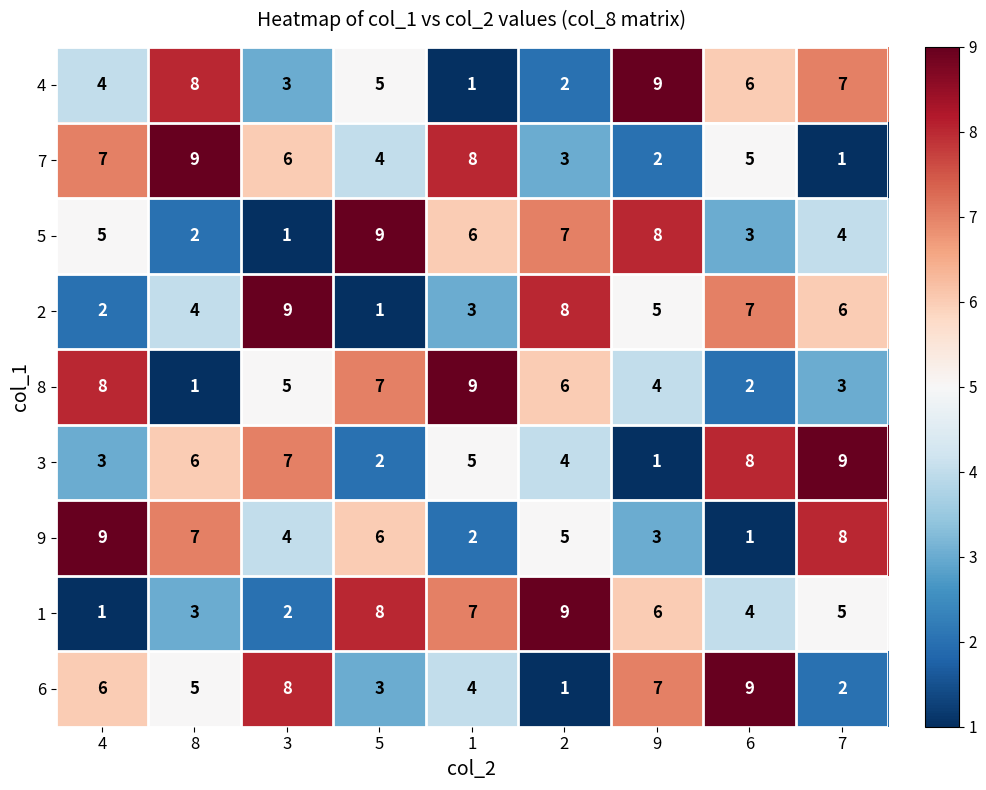

What is the greatest value displayed?

9